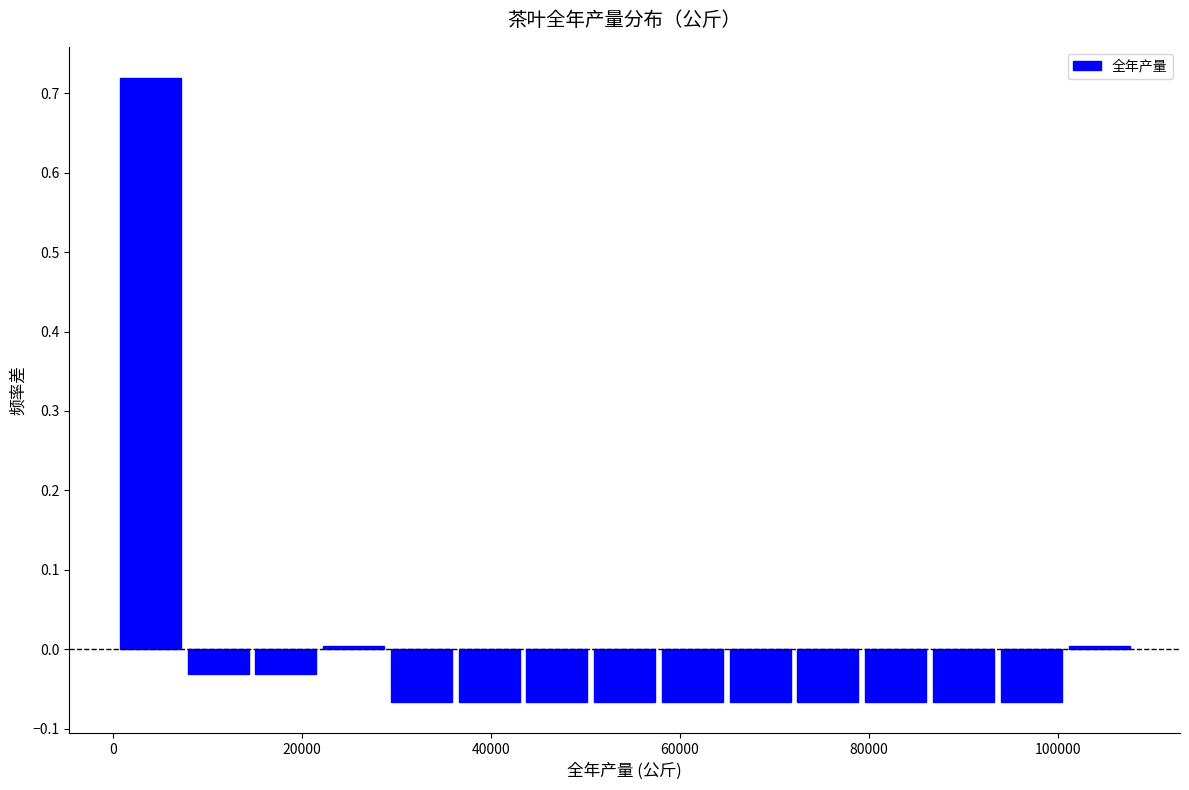

Around what value on the x-axis is the tallest bar? Give the approximate position of its centre, as read against the axis.

4000